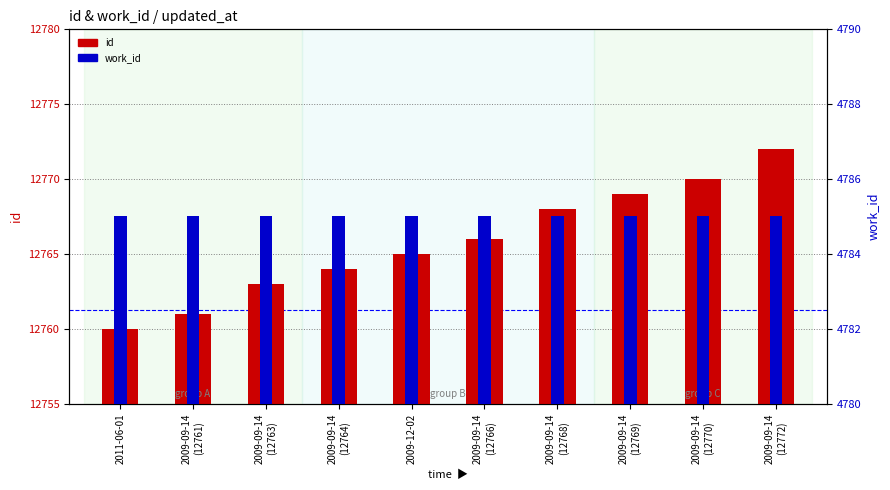

Reading right to left, list all the values displayed in this chart.

id: 12772	12770	12769	12768	12766	12765	12764	12763	12761	12760
work_id: 4785	4785	4785	4785	4785	4785	4785	4785	4785	4785